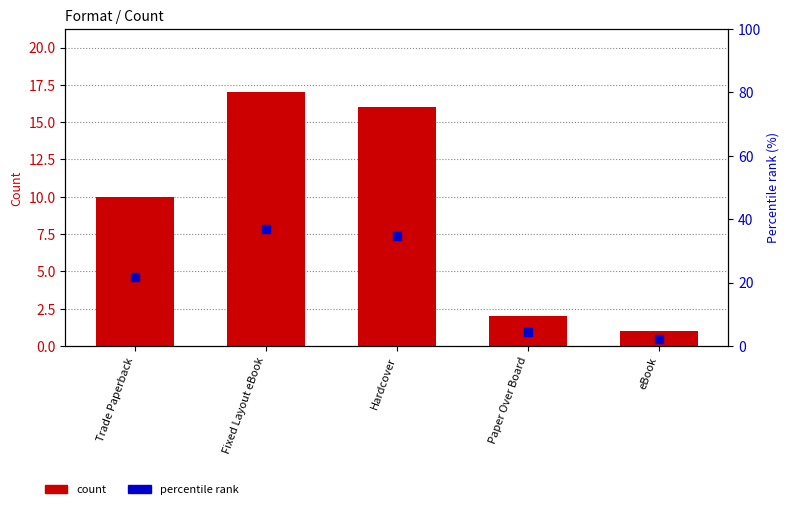

At which category is the sum across all series the highest?

Fixed Layout eBook